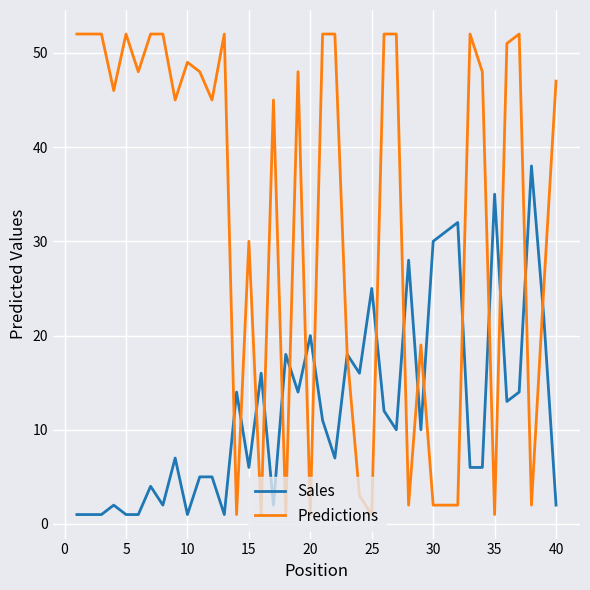

What is the maximum value shown in the chart?

52